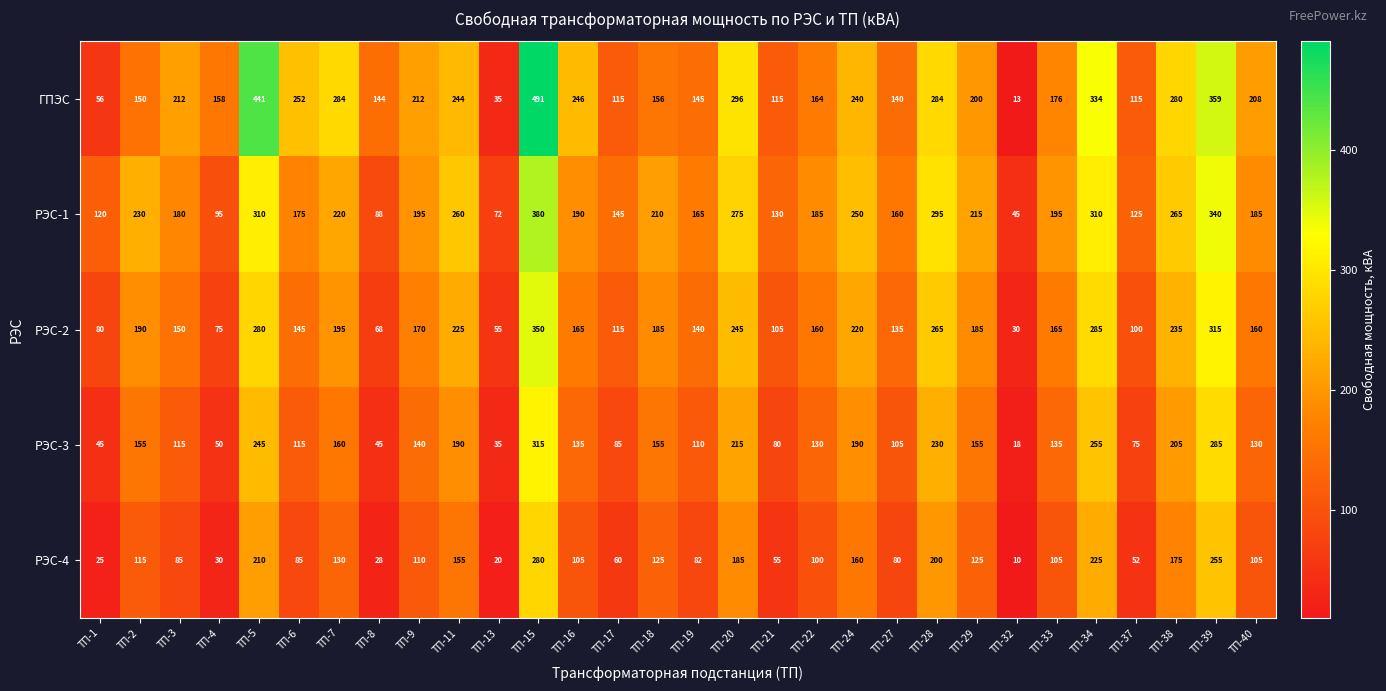

List the series in order of their peak value, lowest first.

РЭС-4, РЭС-3, РЭС-2, РЭС-1, ГПЭС